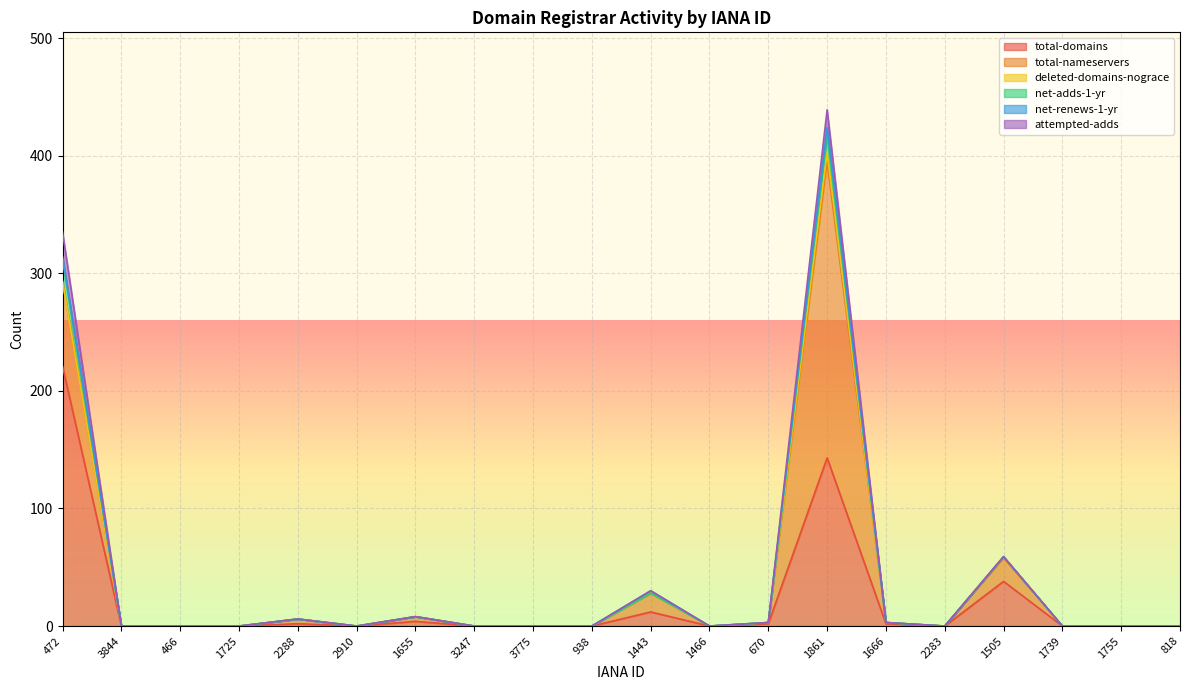

What are all the series names shown in the legend?

total-domains, total-nameservers, deleted-domains-nograce, net-adds-1-yr, net-renews-1-yr, attempted-adds